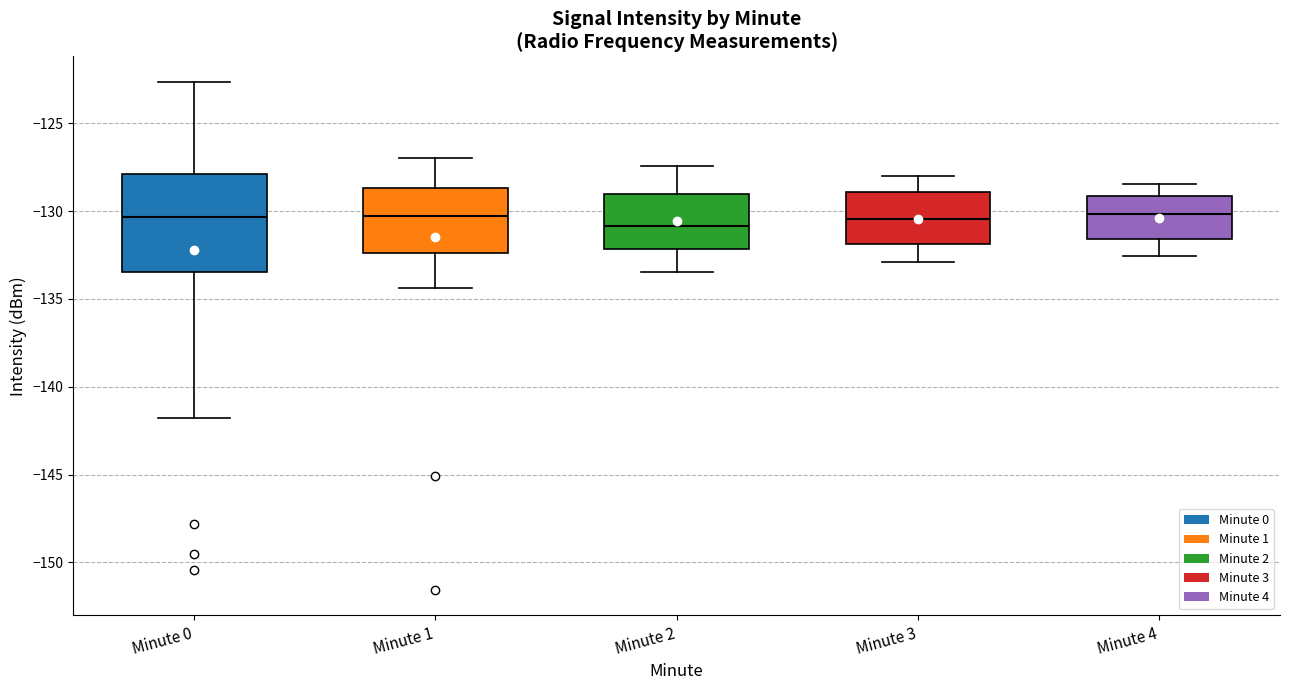

Reading left to right, read every box against the y-axis: the position of its median line, the range the box covers, and the ends of its whiskers. The values are not printed on the chart, so give them approximately, as read against the axis.

Minute 0: median -130.5, box -133.5 to -128.0, whiskers -142.0 to -122.5
Minute 1: median -130.5, box -132.5 to -128.5, whiskers -134.5 to -127.0
Minute 2: median -131.0, box -132.0 to -129.0, whiskers -133.5 to -127.5
Minute 3: median -130.5, box -132.0 to -129.0, whiskers -133.0 to -128.0
Minute 4: median -130.0, box -131.5 to -129.0, whiskers -132.5 to -128.5